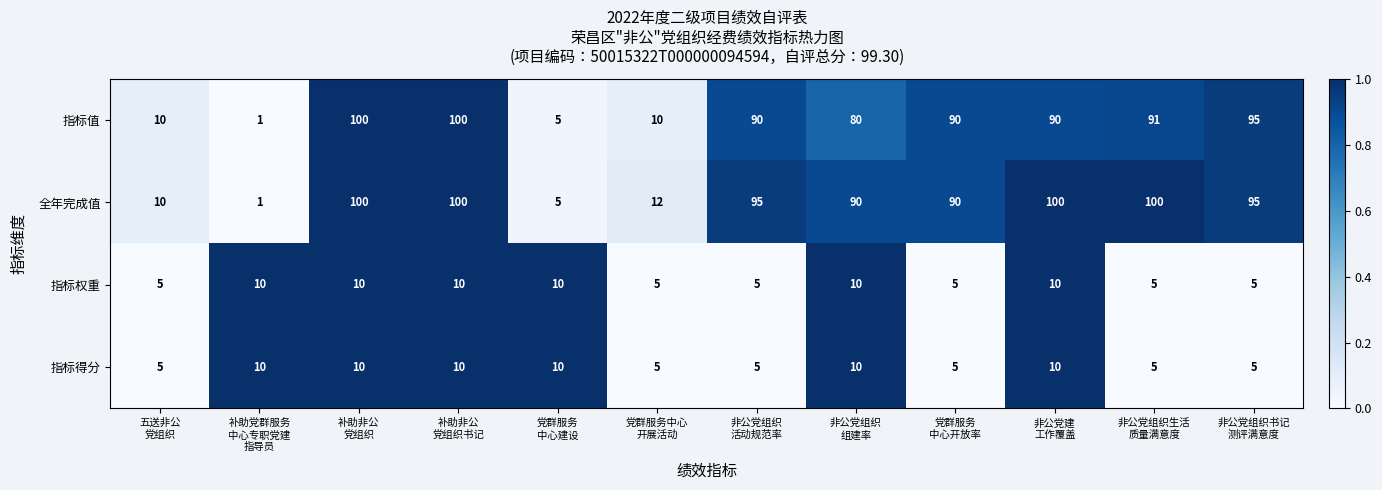

How many categories are shown in the chart?

12